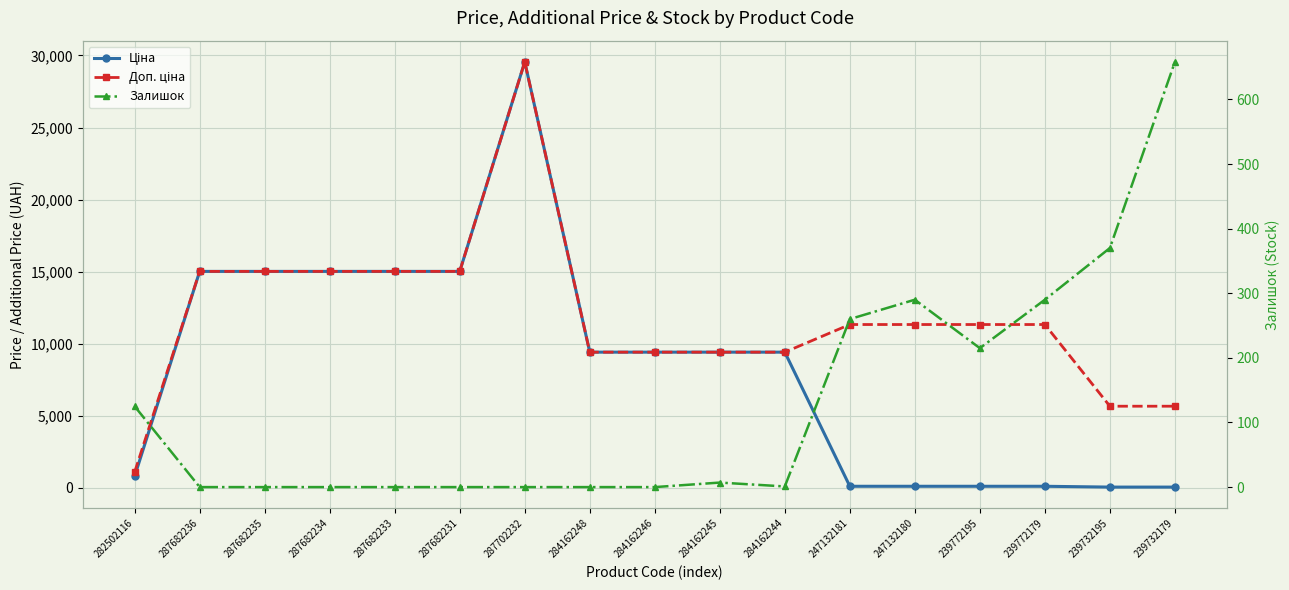

How many times do Залишок and Ціна cross each other?

1